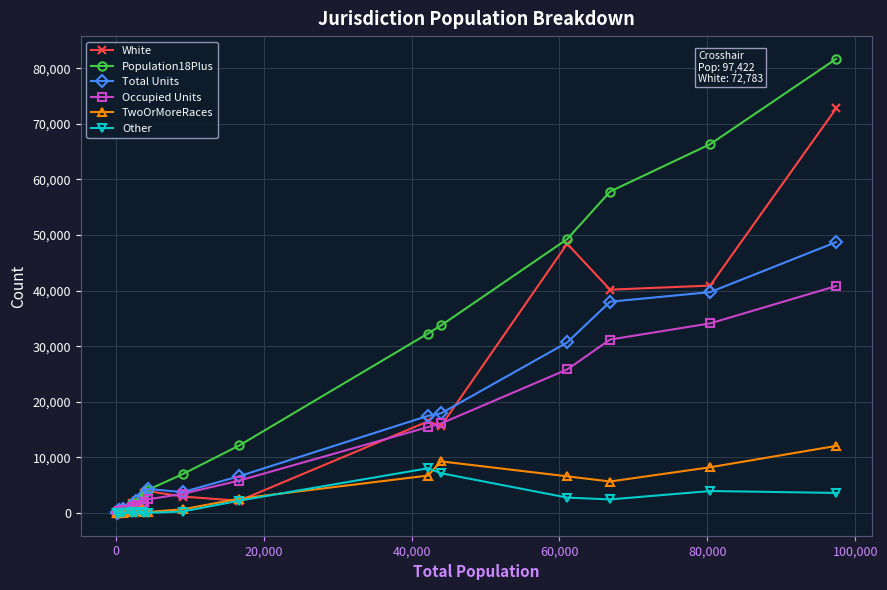

Which series has the largest total across all categories?

Population18Plus